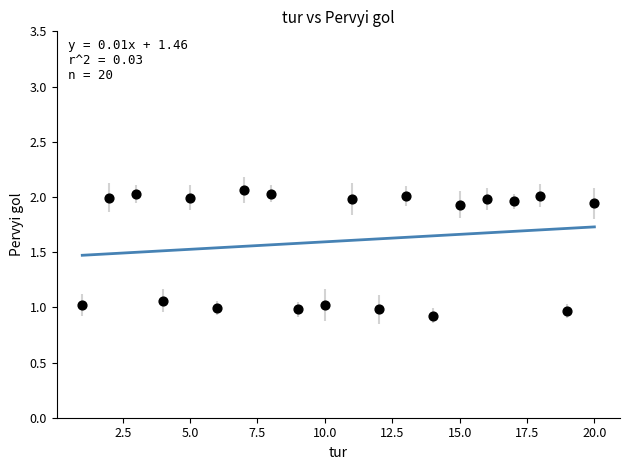

What is the range of X values (max minus min)?

19.0